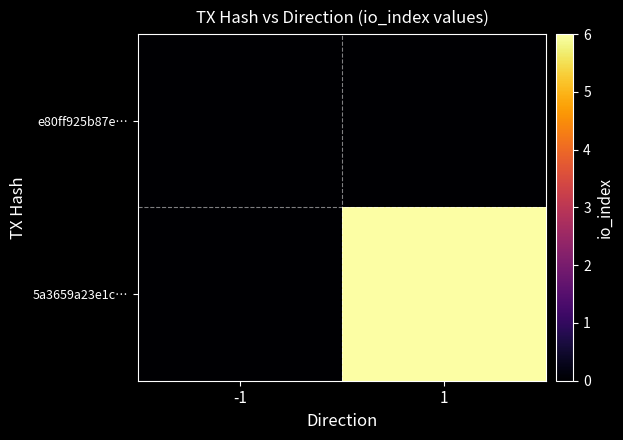

List the series in order of their peak value, highest first.

5a3659a23e1c…, e80ff925b87e…